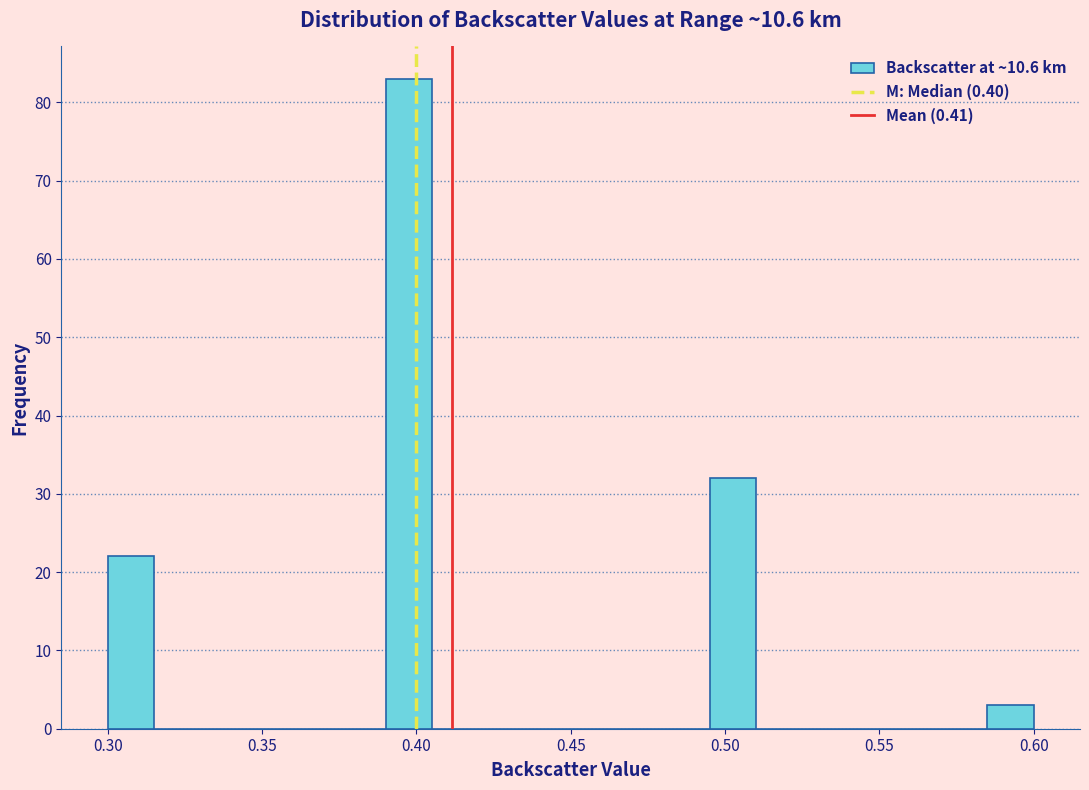

Read against the x-axis, roughly where is the centre of the tallest bar?

0.400